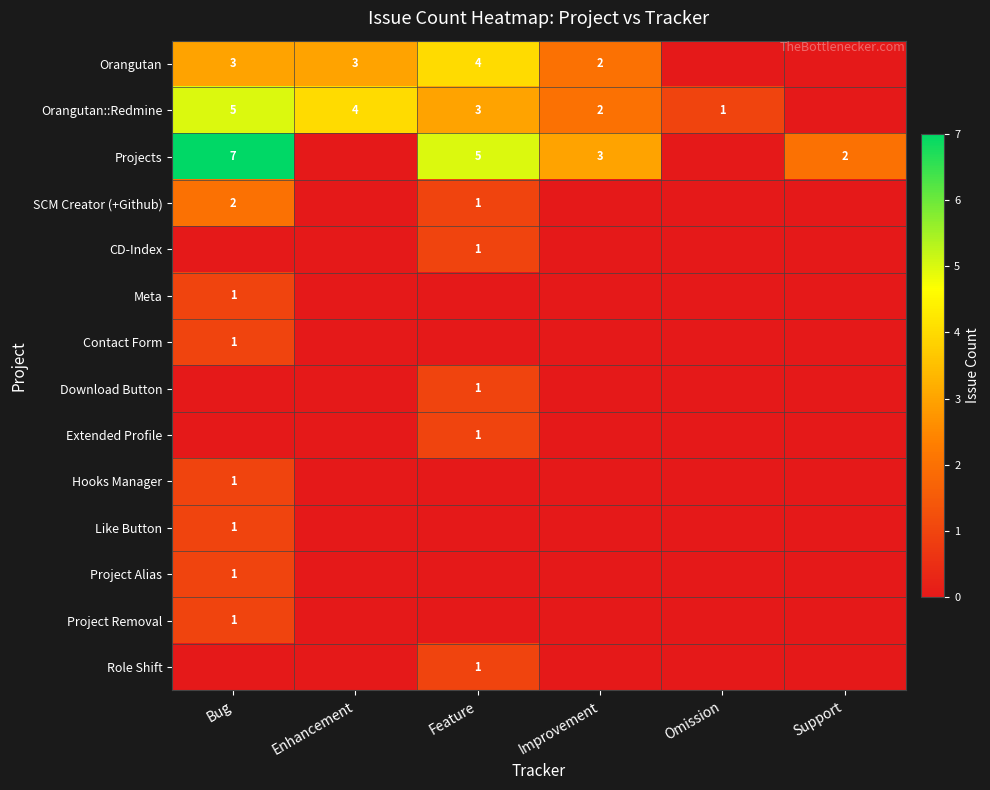

How many values in Meta are above zero?

1